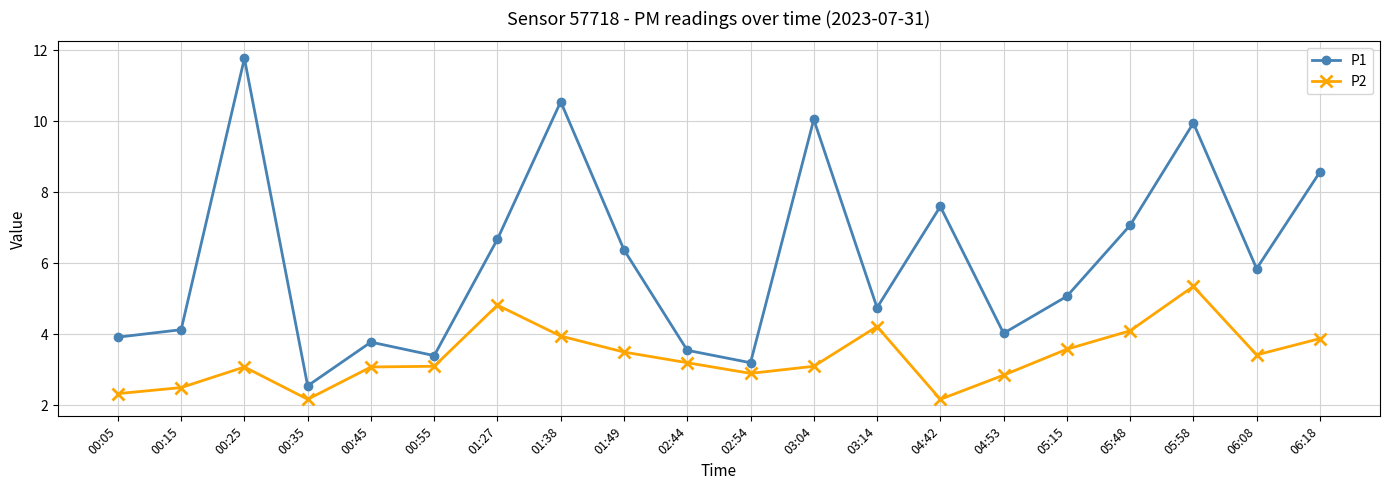

What is the difference between the maximum and second lowest values in the P1 series?

8.6